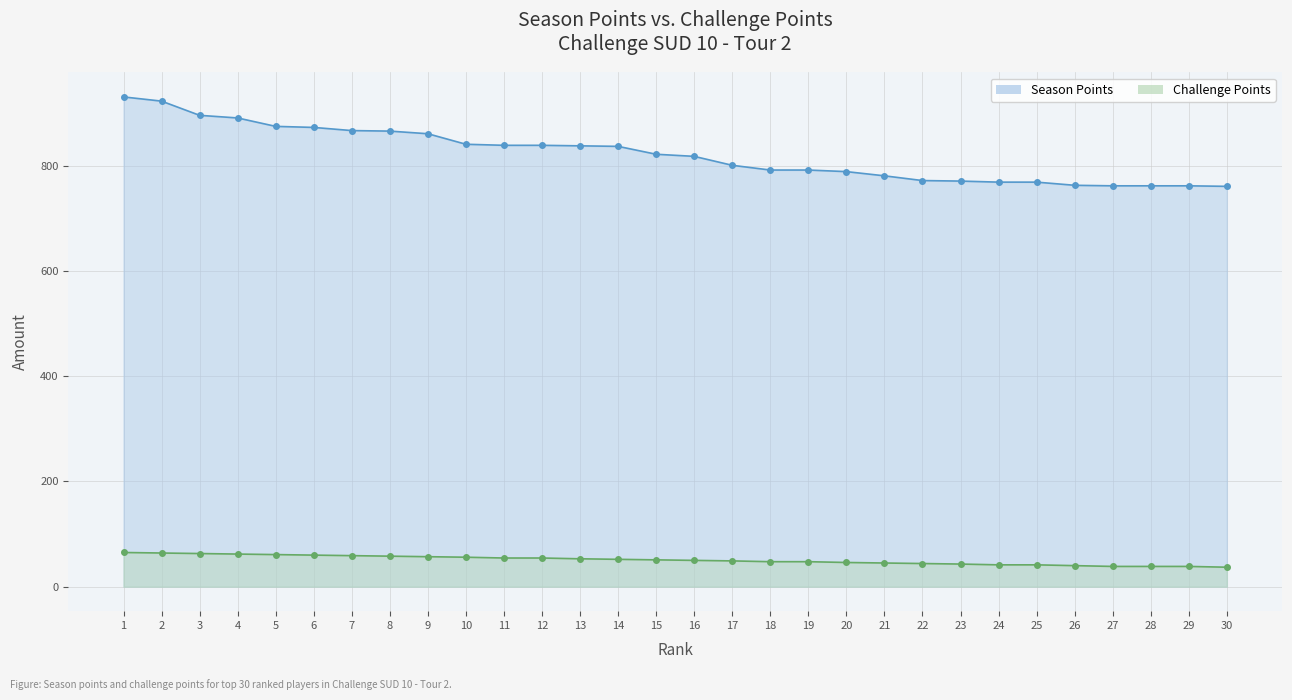

What are all the series names shown in the legend?

Season Points, Challenge Points